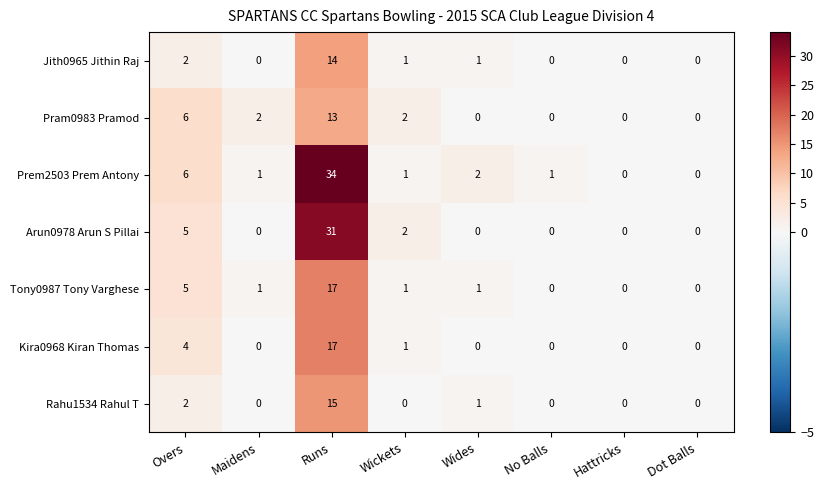

What is the difference between the Arun0978 Arun S Pillai values at Hattricks and Overs?

5